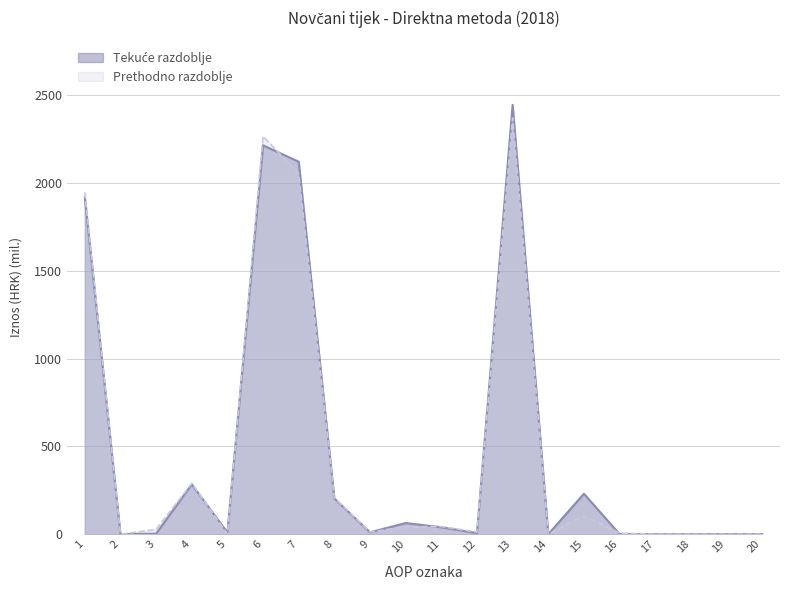

List the labels in order of Prethodno razdoblje value, smallest first.

2, 14, 17, 18, 19, 20, 5, 16, 12, 9, 3, 10, 11, 15, 8, 4, 1, 7, 6, 13